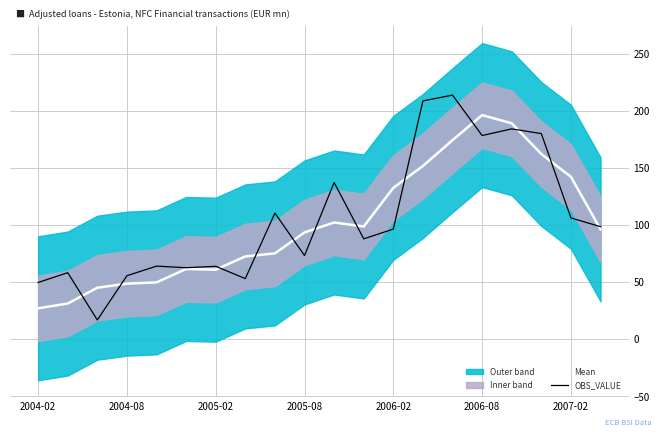

What is the average value of the OBS_VALUE series?

104.9